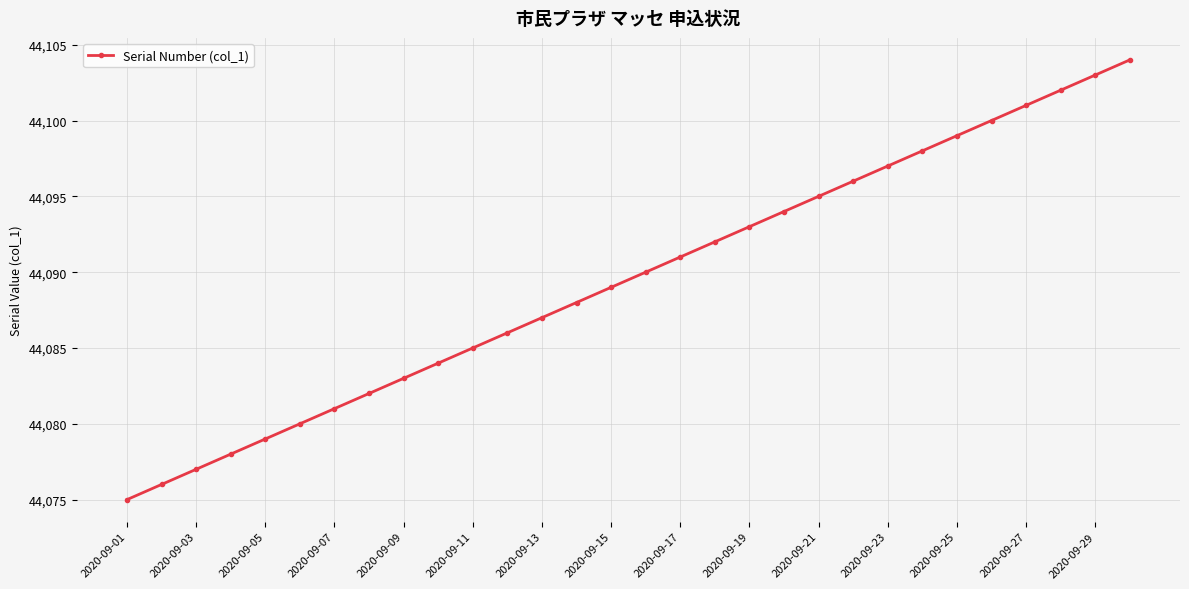

True or false: the data has more than 0 interior local peaks.

False